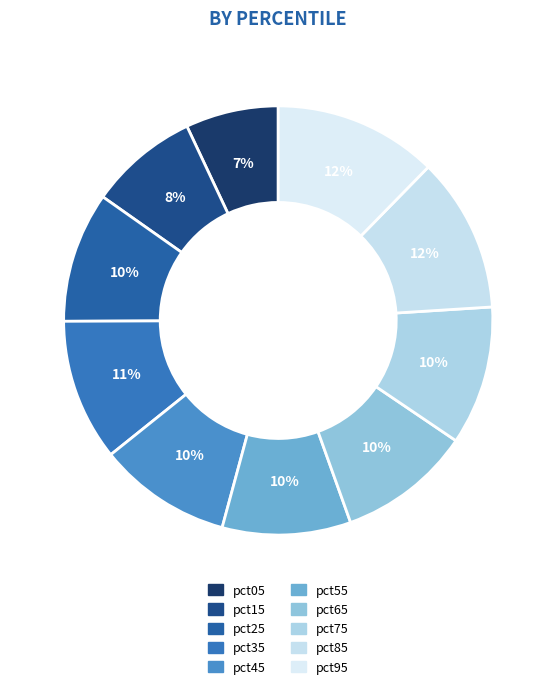

Does any single category account for the majority?

No